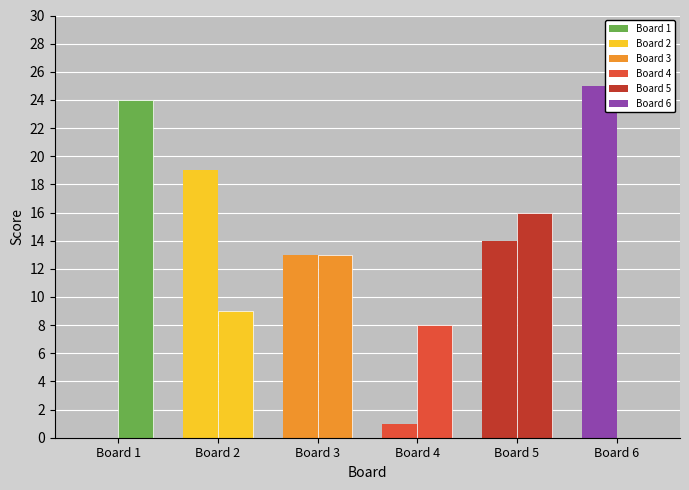

Which has a higher value, 5 or 1?

5